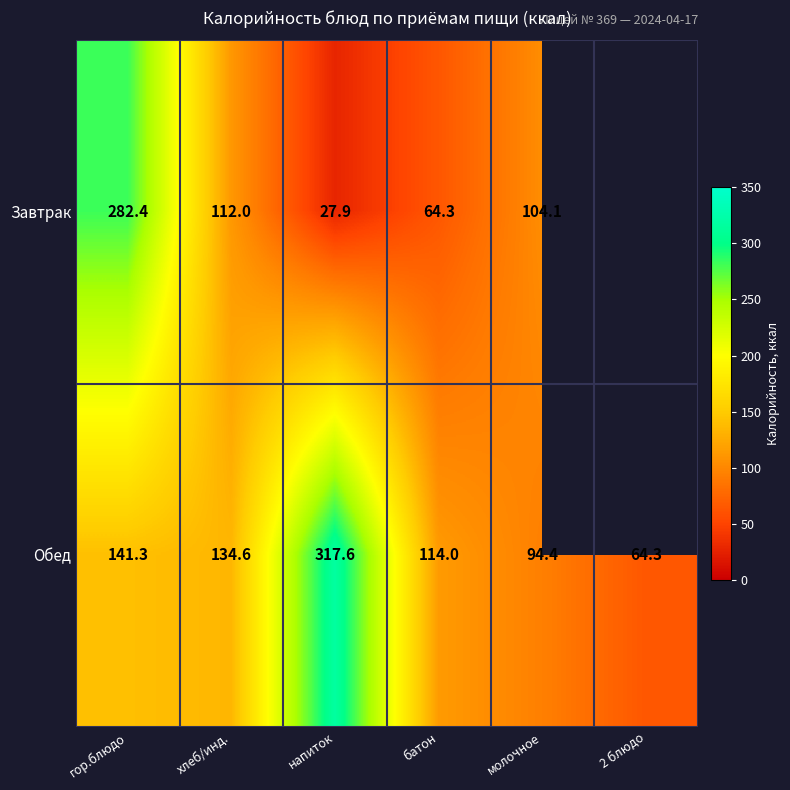

How many categories are shown in the chart?

6